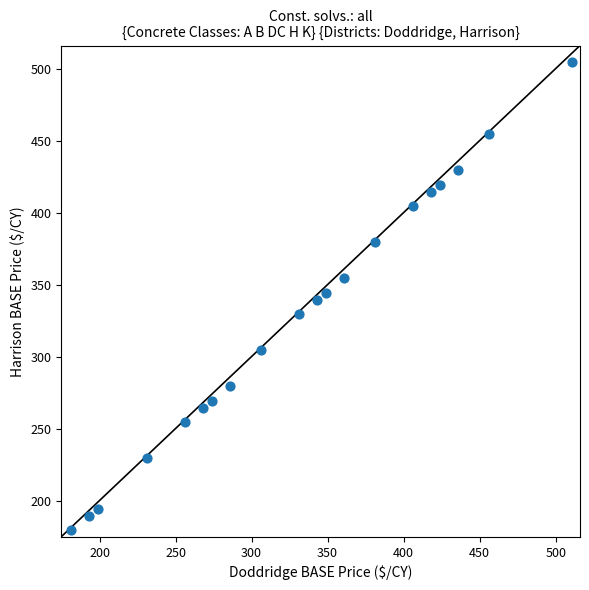

What is the range of Y values (max minus min)?

325.0